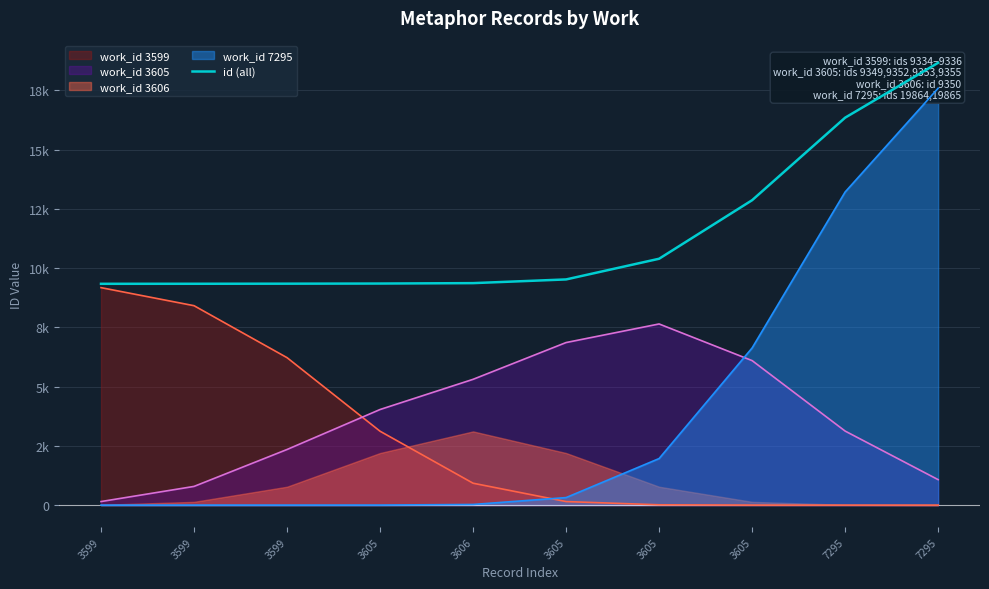

What is the change in value from 3599 to 7295?

+7007.6